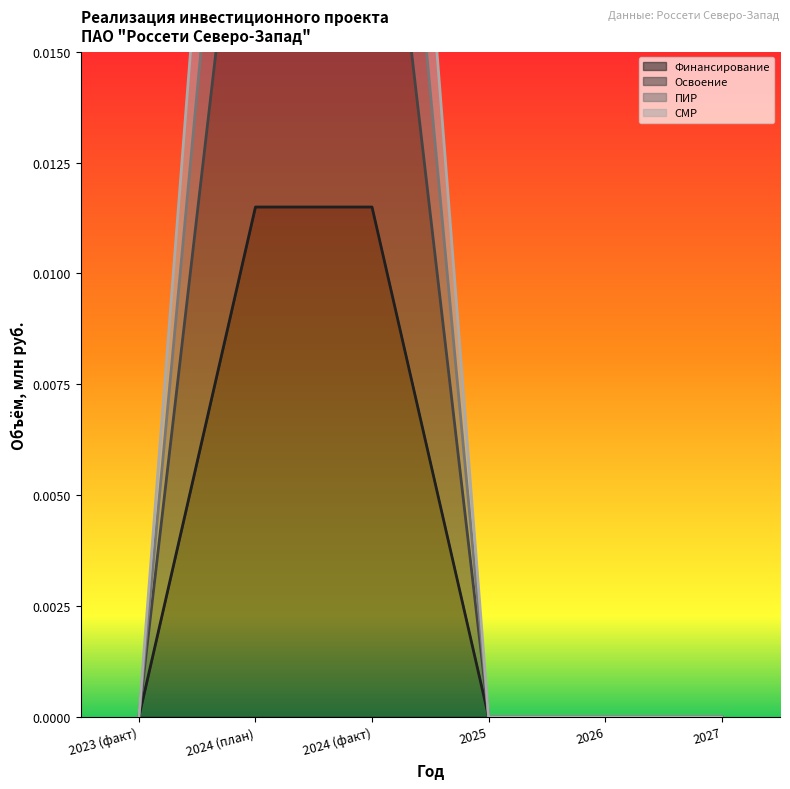

What is the sum of all ПИР values?

0.1